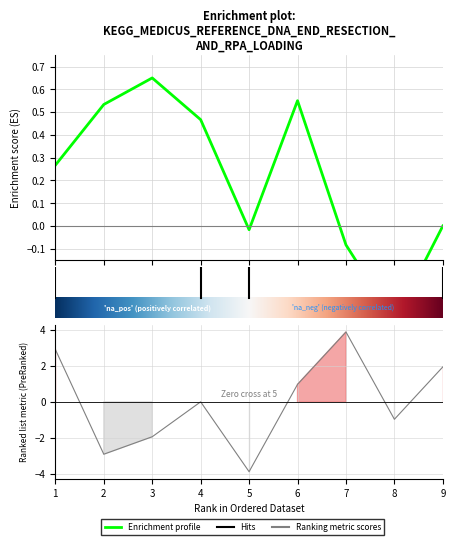

The col_3 series shows 6 at 8. True or false?

False